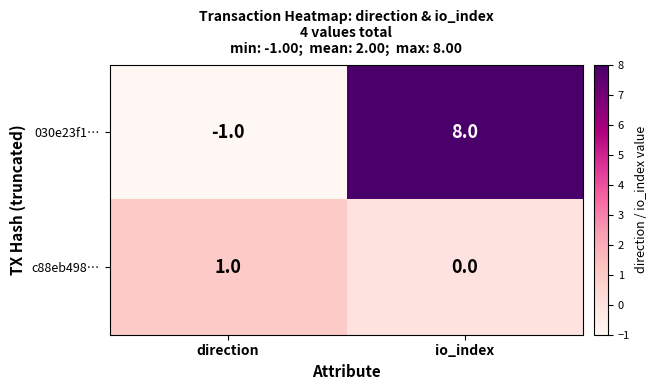

Where is c88eb498… nearest to the value 0?

io_index